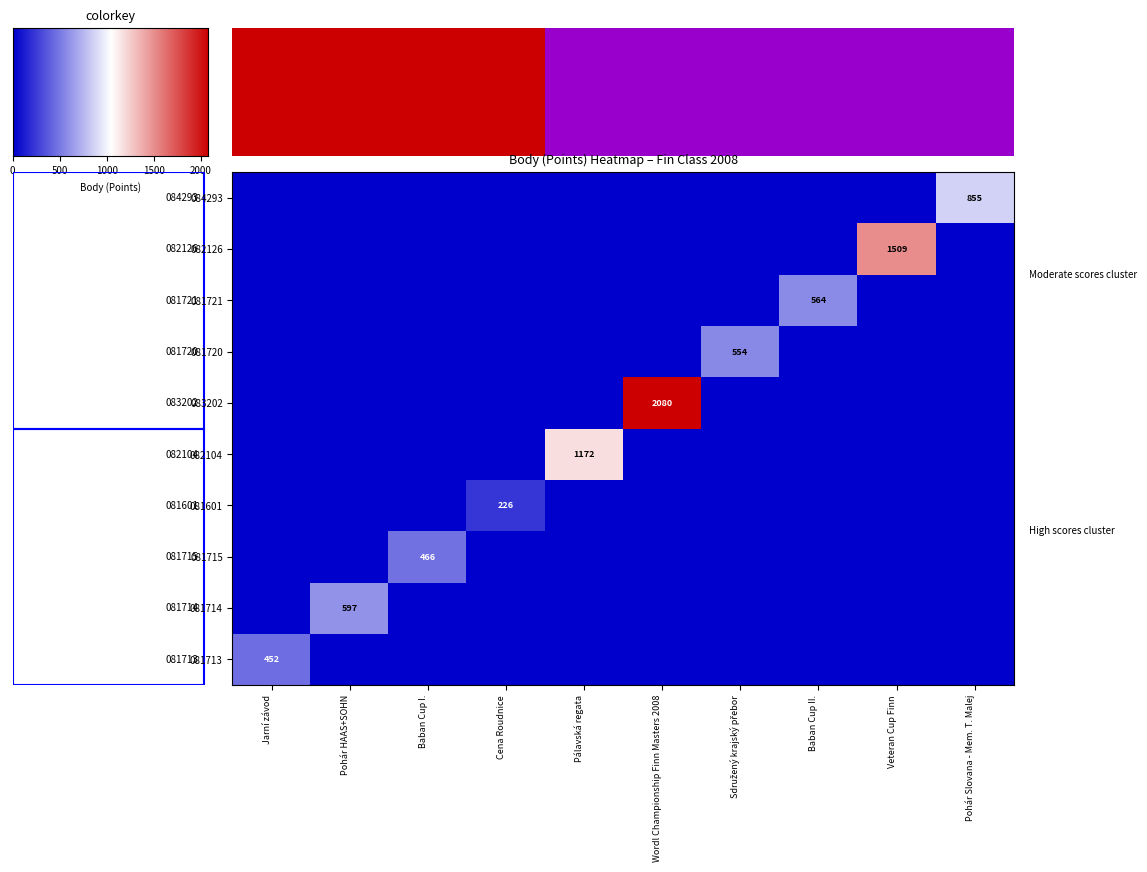

What is the total value across all series at Baban Cup II.?

564